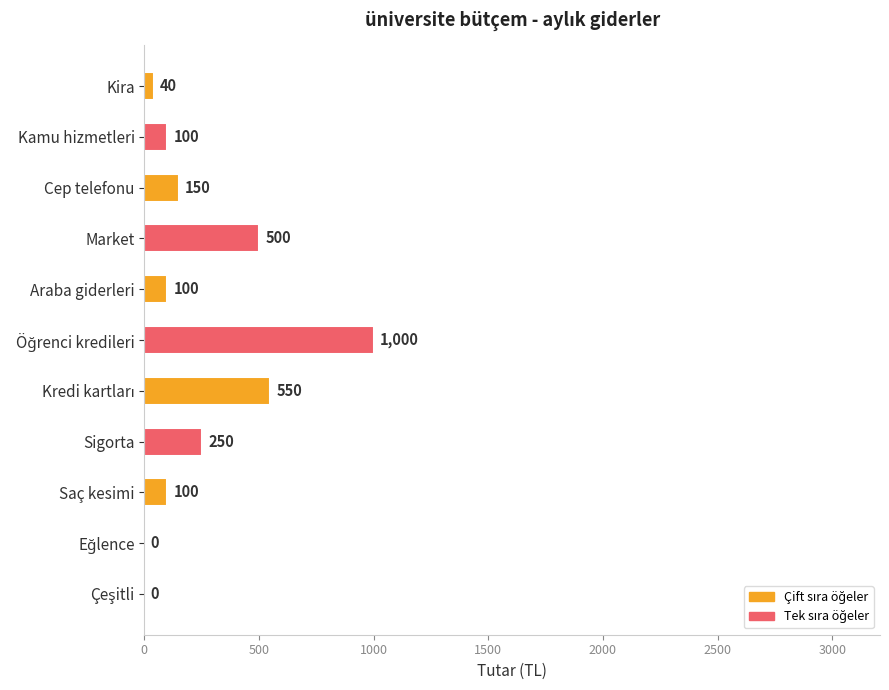

What is the sum of all values?

2790